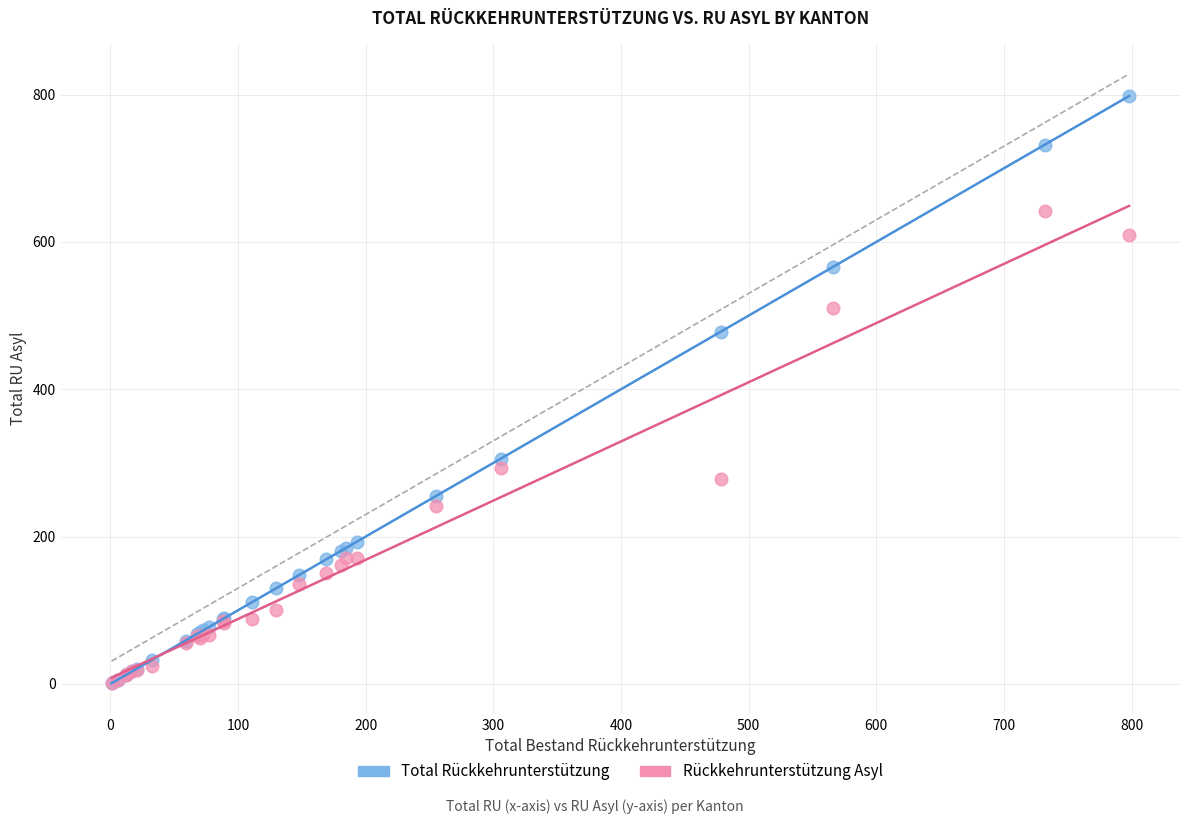

In the Rückkehrunterstützung Asyl series, what Y value is closest to 321?

293